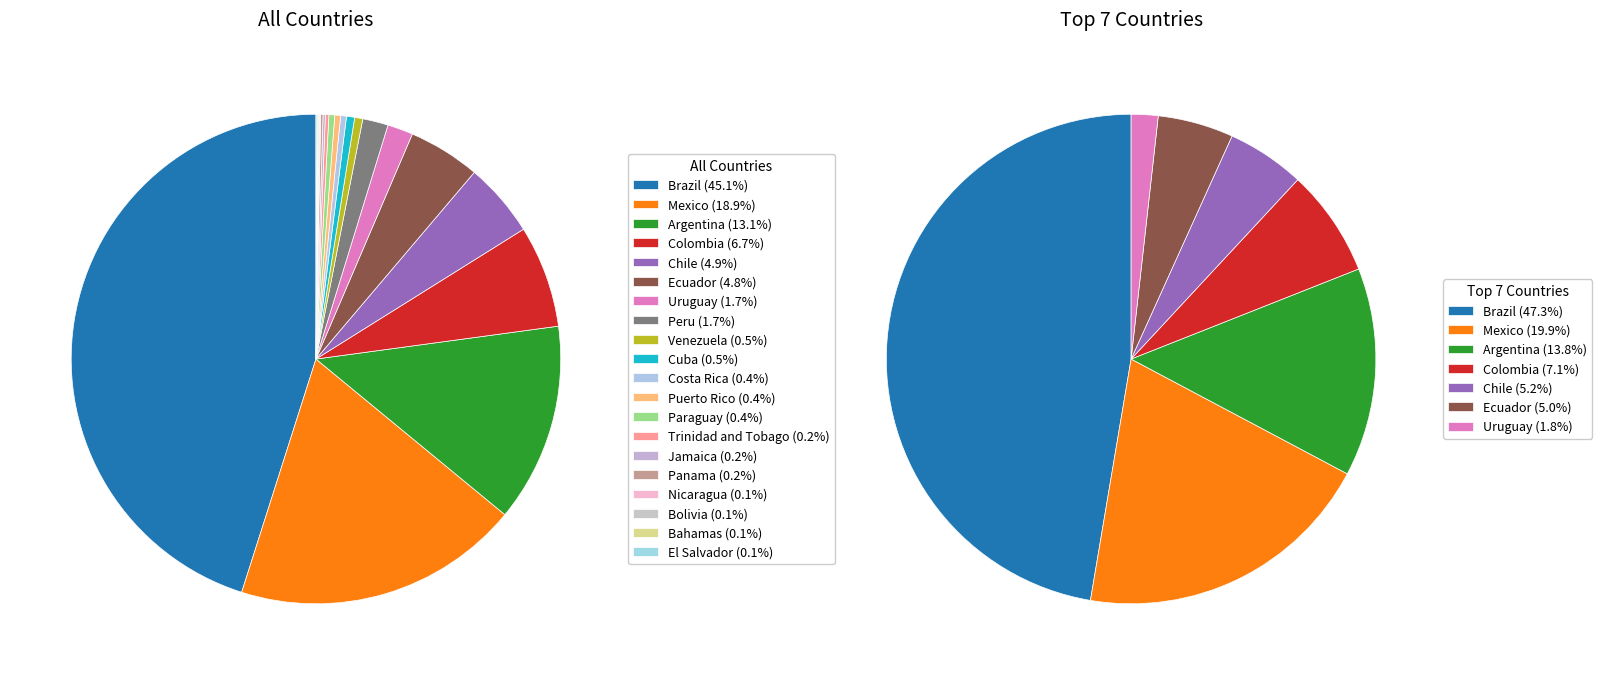

To the nearest percent, what is the difference between the largest and smallest slice percentages?

45%